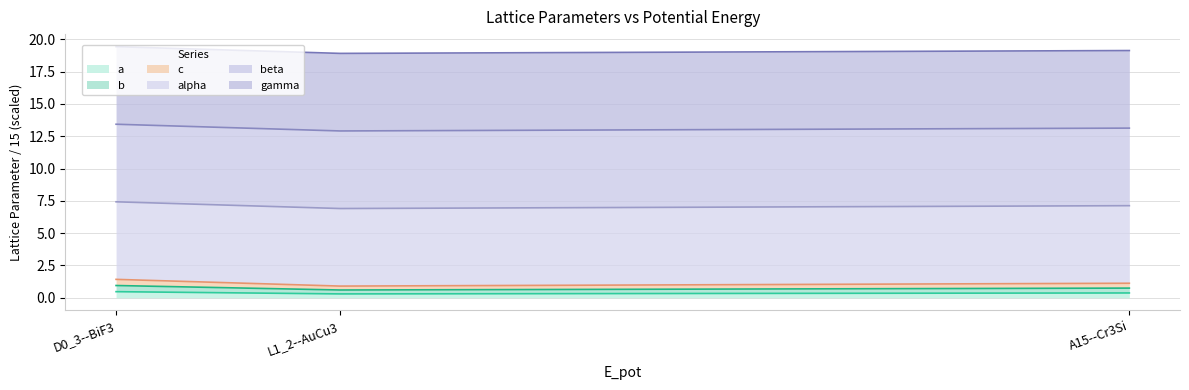

Which series has the widest spread of values?

c